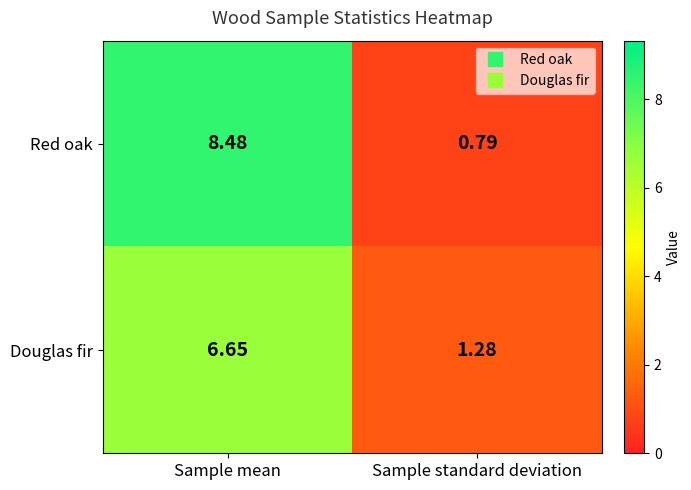

What is the spread (max minus min) of values at Sample mean?

1.8